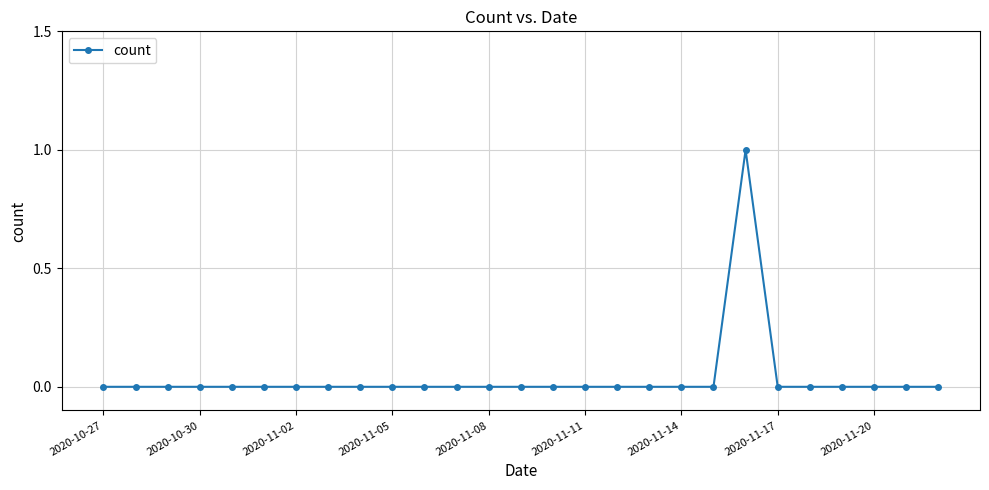

Reading left to right, list all the values displayed in this chart.

0	0	0	0	0	0	0	0	0	0	0	0	0	0	0	0	0	0	0	0	1	0	0	0	0	0	0